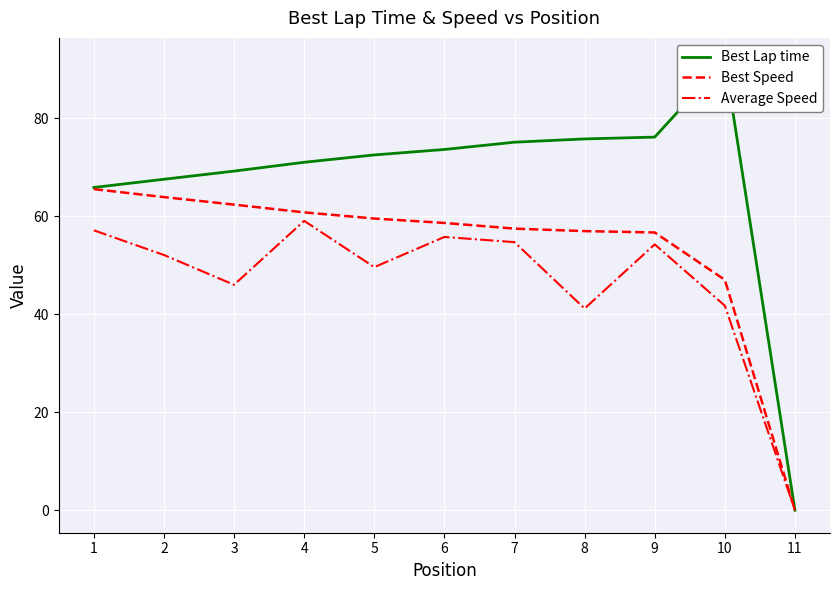

What is the sum of all Average Speed values?

511.7